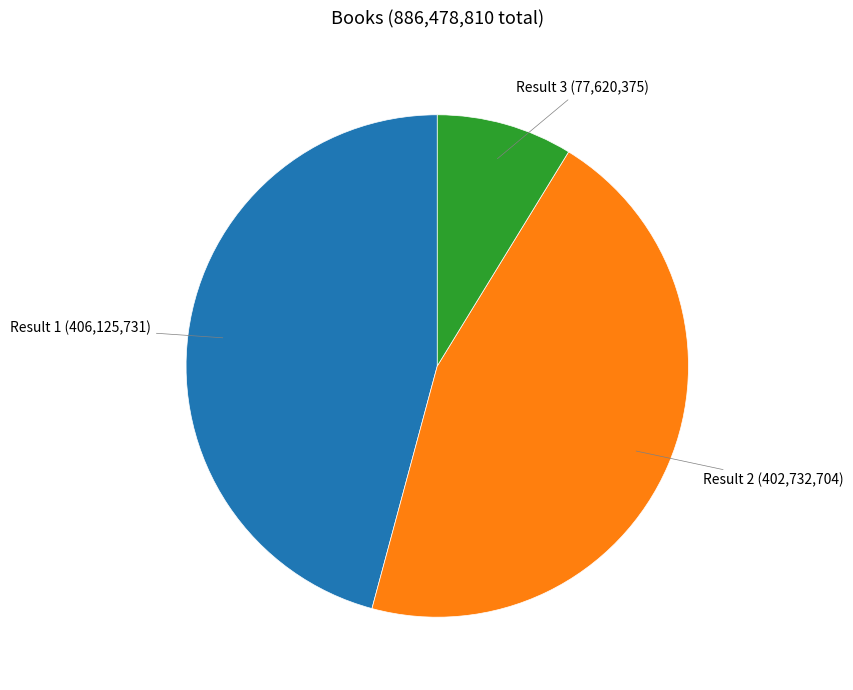

Is the sum of Result 1 (406,125,731) and Result 3 (77,620,375) greater than half?

Yes